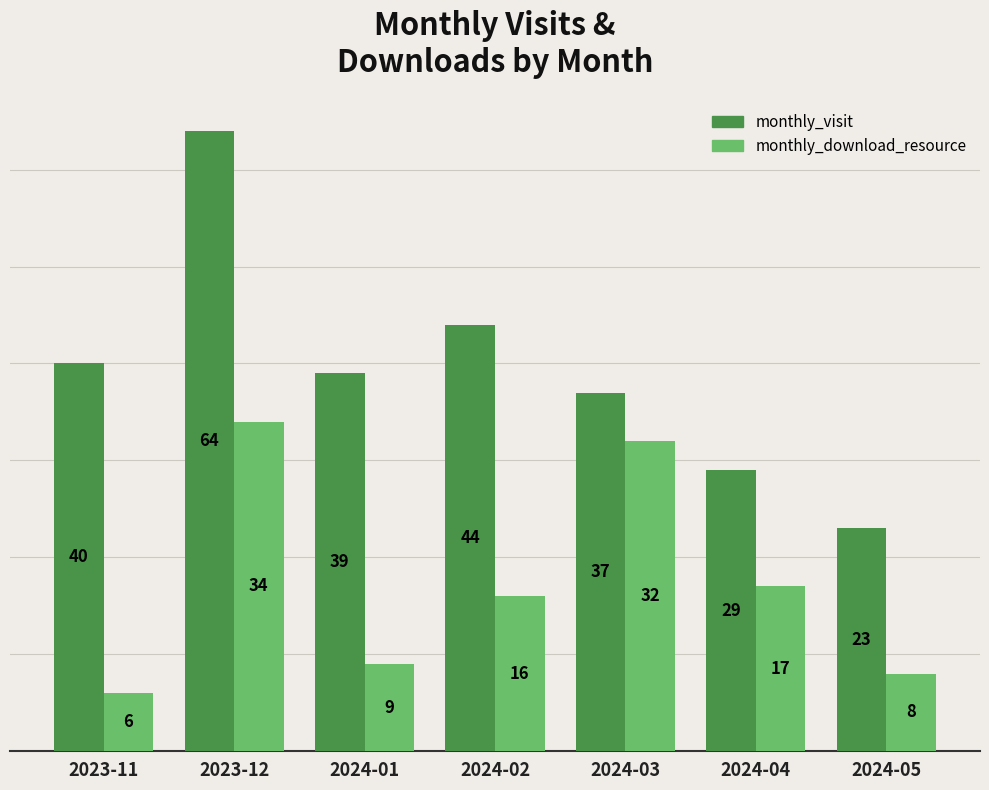

What is the total value across all series at 2023-11?

46